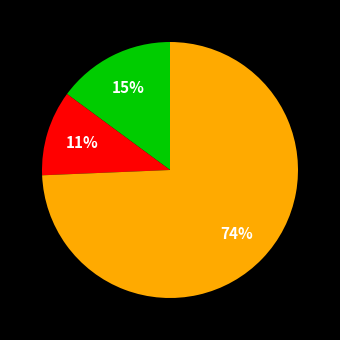

To the nearest percent, what is the average slice percentage?

33%